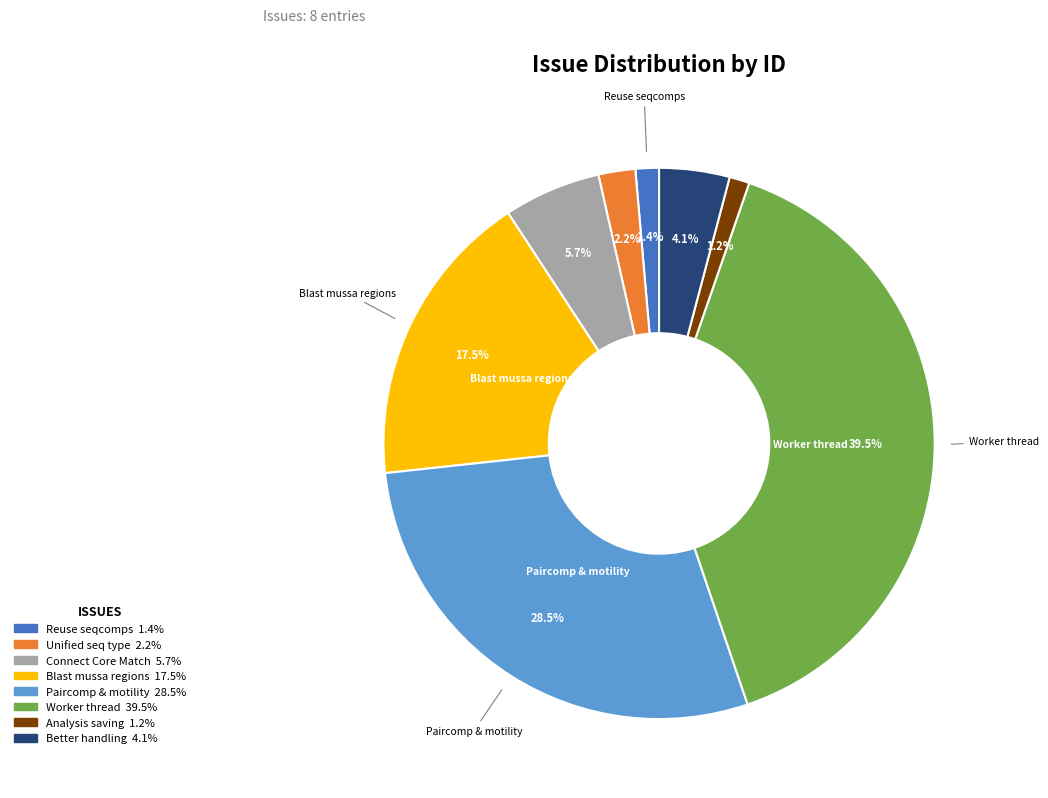

Does any single category account for the majority?

No